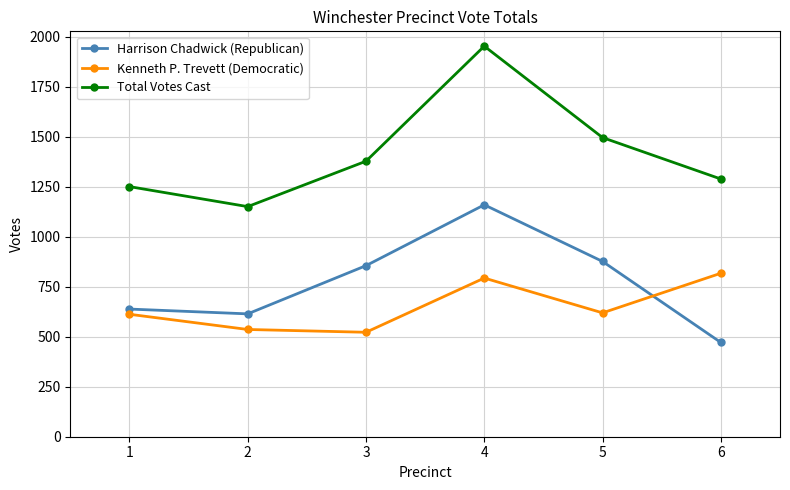

Rank the categories by Harrison Chadwick (Republican) value from highest to lowest.

4, 5, 3, 1, 2, 6